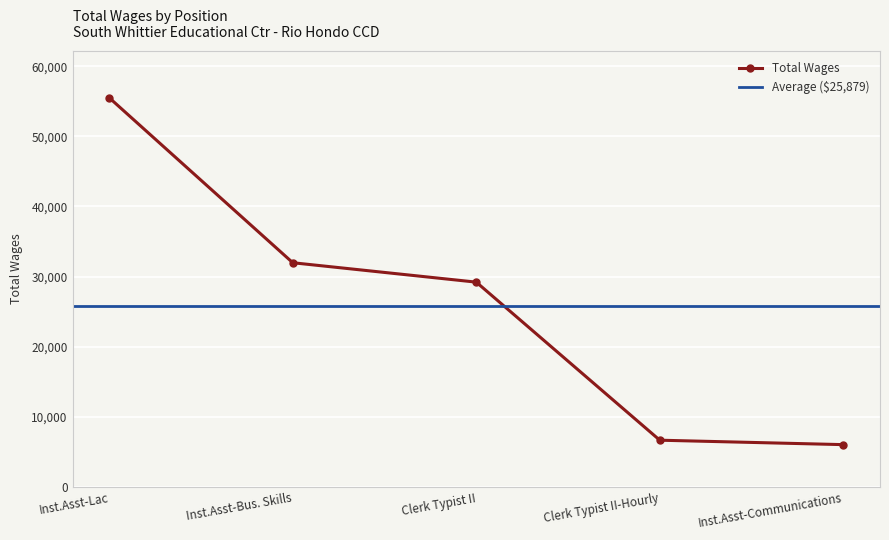

What position from the right is Inst.Asst-Bus. Skills?

4